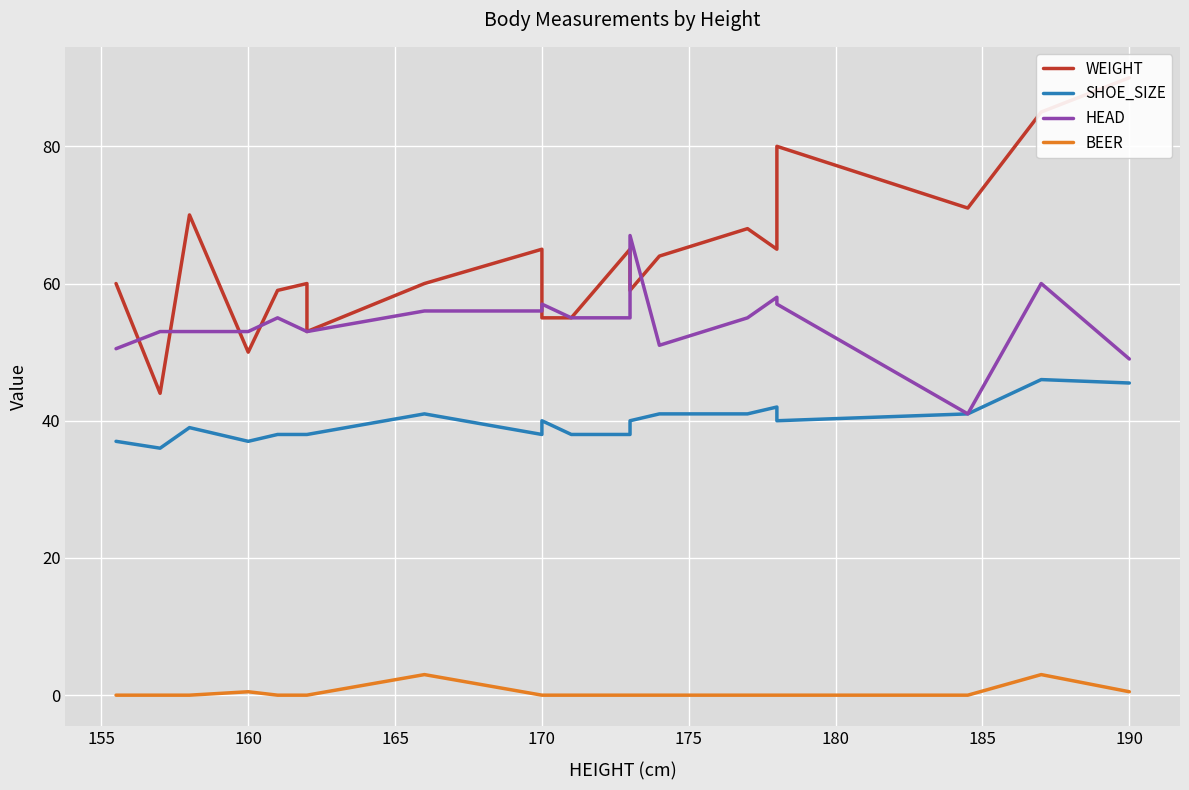

What is the sum of all HEAD values?

1087.5